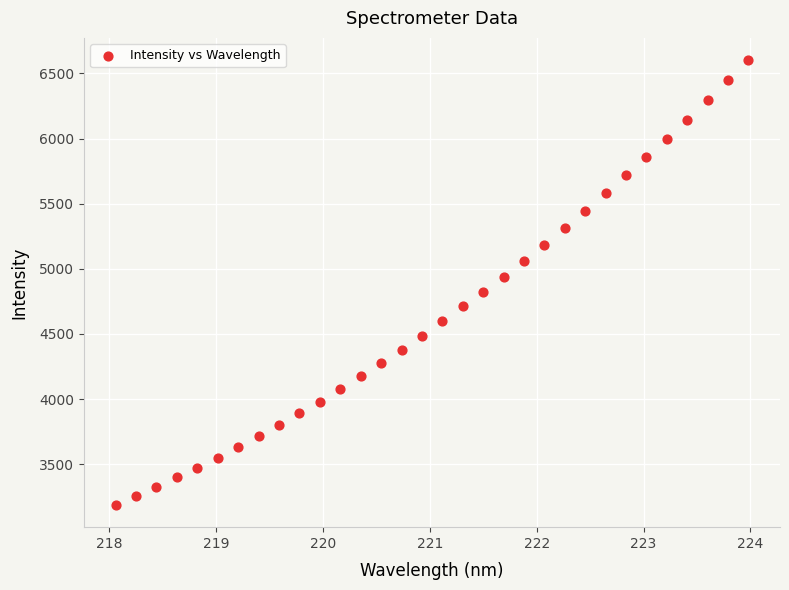

What is the range of Y values (max minus min)?

3415.3